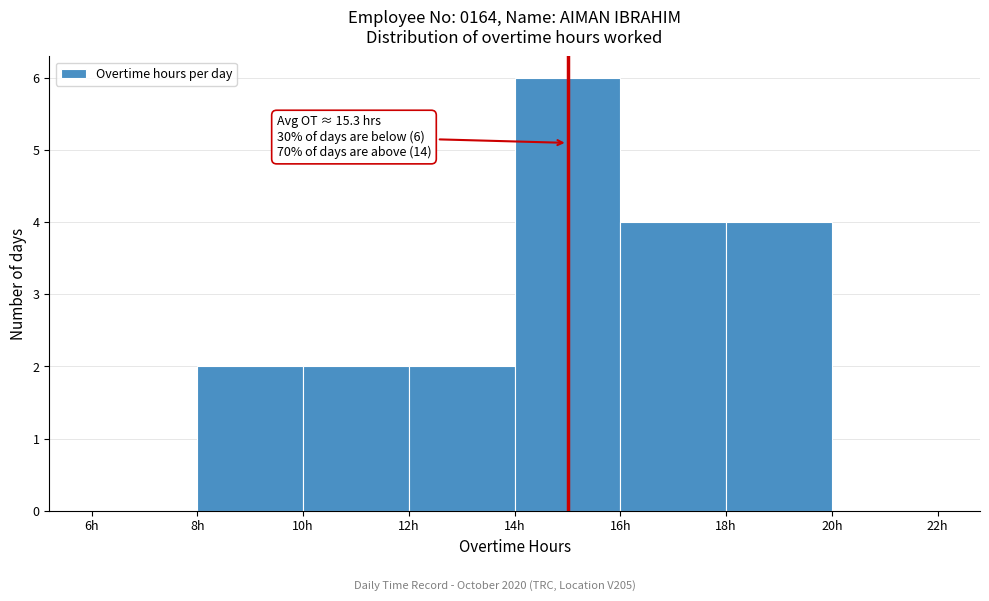

Over which range of the x-axis is the bar tallest?

14 to 16